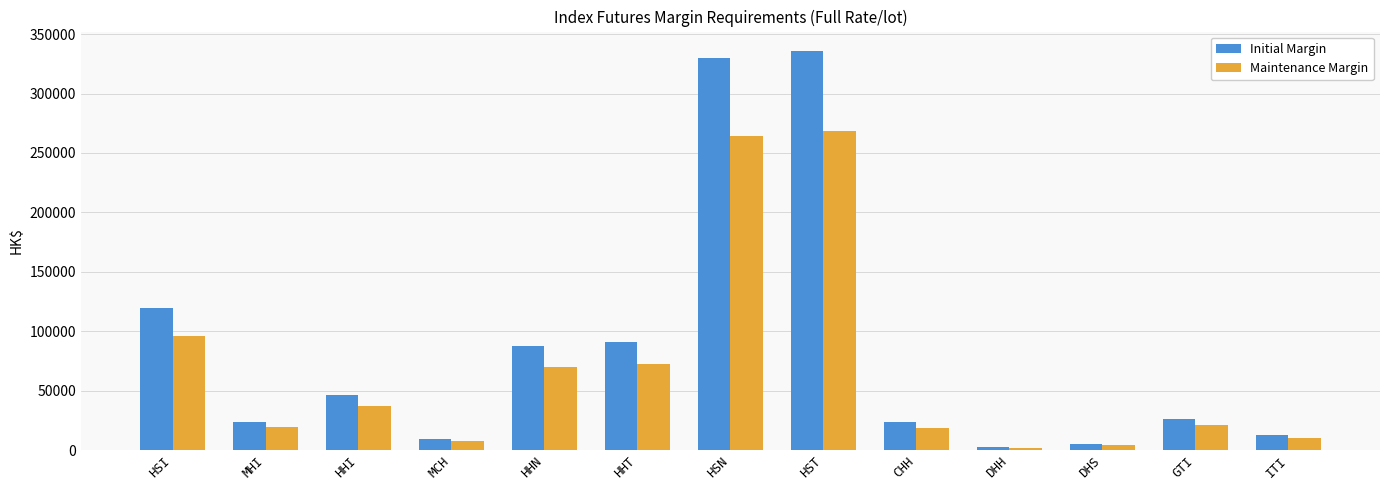

Is the value of Initial Margin at CHH greater than the value of Maintenance Margin at HSN?

No